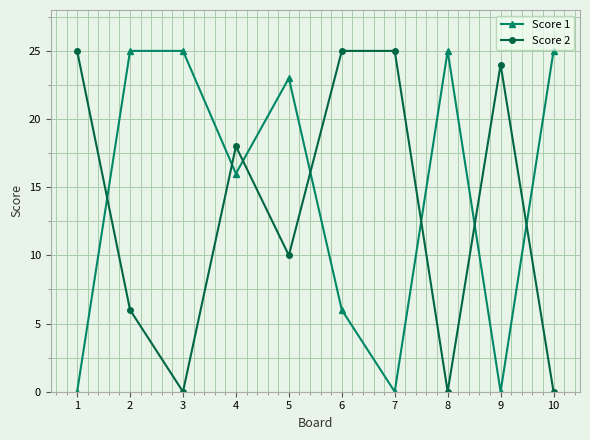

Reading left to right, transcribe all the data shown in this chart.

Score 1: 1=0	2=25	3=25	4=16	5=23	6=6	7=0	8=25	9=0	10=25
Score 2: 1=25	2=6	3=0	4=18	5=10	6=25	7=25	8=0	9=24	10=0